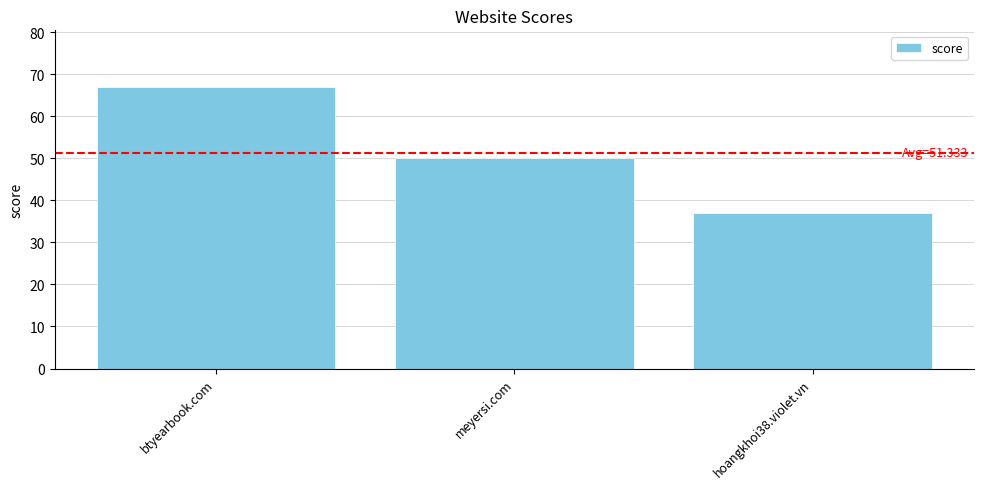

What is the difference between the maximum and minimum values?

30